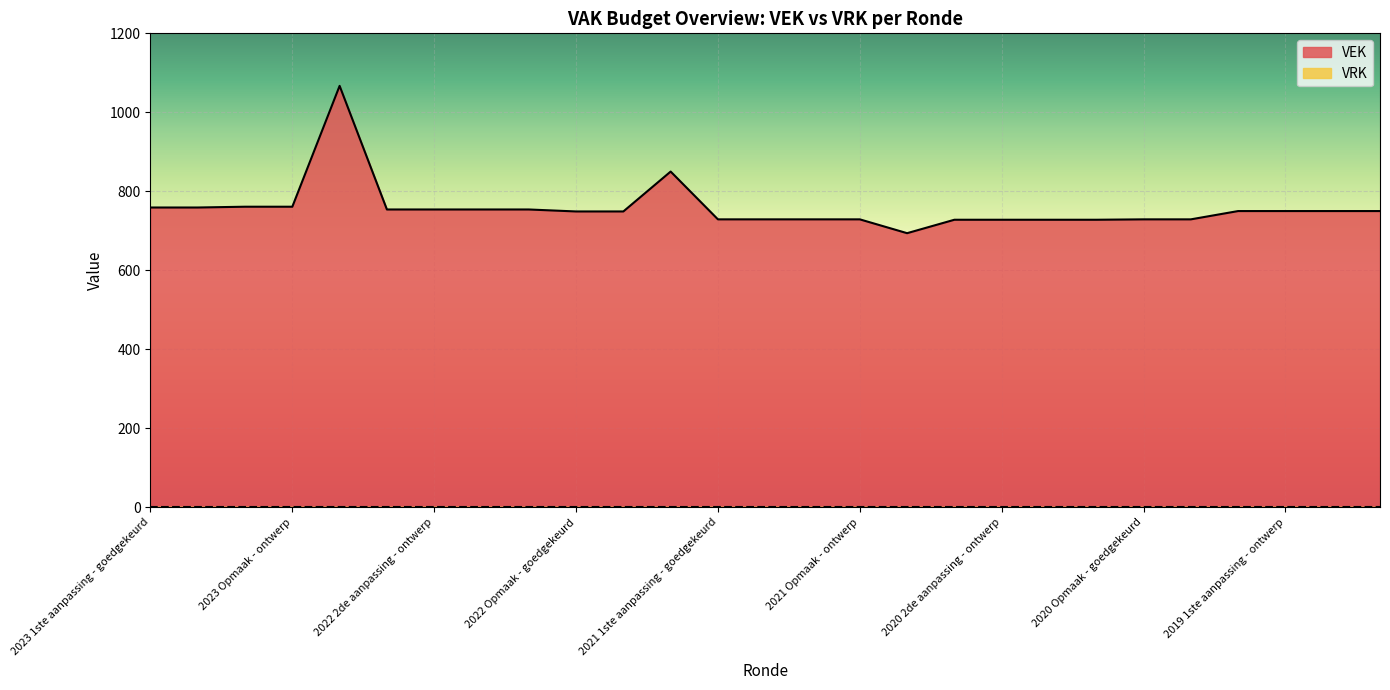

How many points are lower than both their immediate neighbors (excluding endpoints)?

1